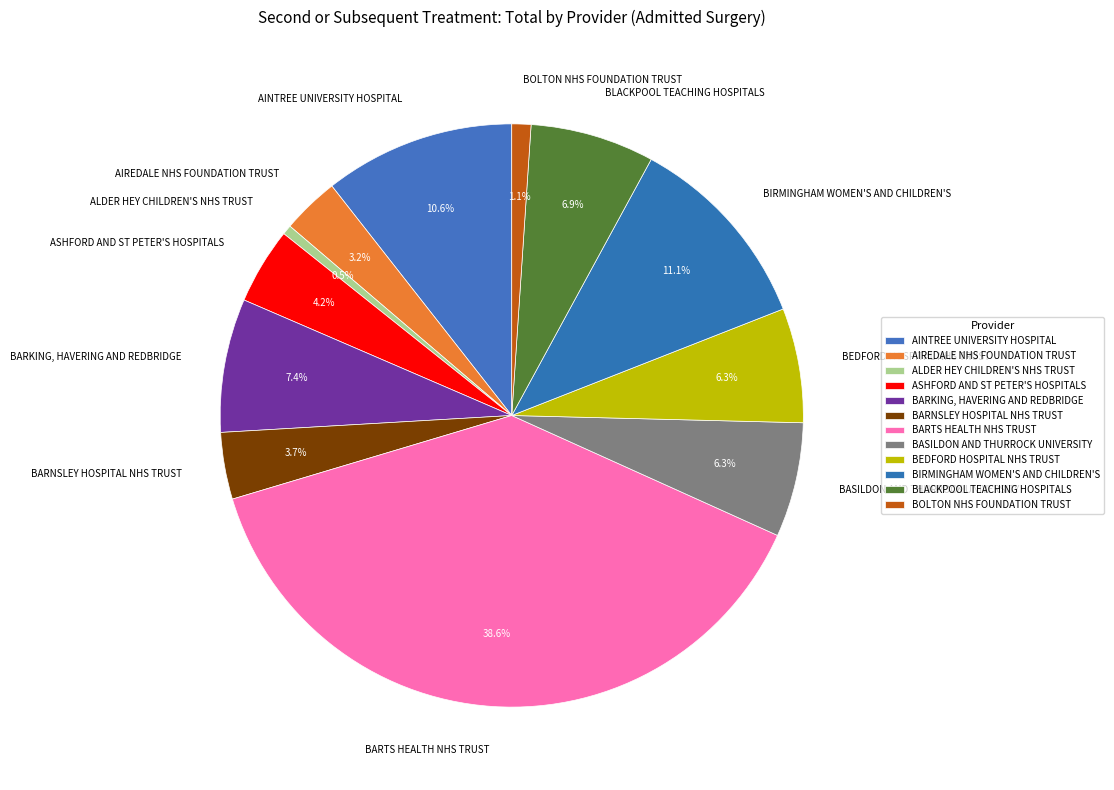

Does ASHFORD AND ST PETER'S HOSPITALS account for over 50% of the chart?

No